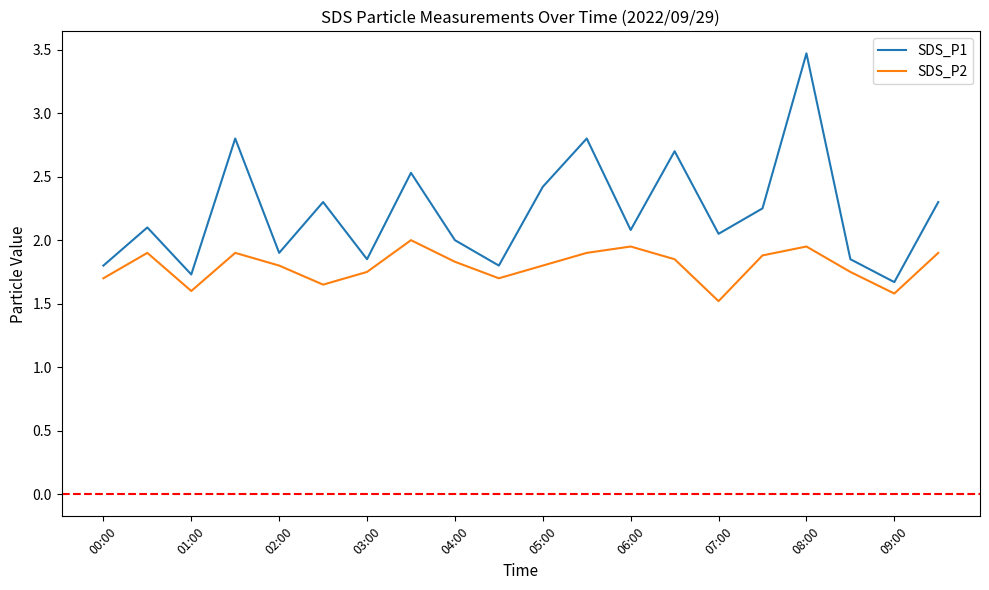

True or false: SDS_P1 and SDS_P2 intersect in this chart.

False